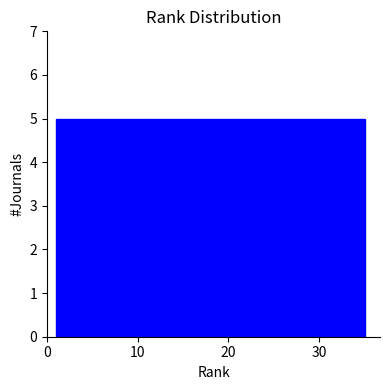

How tall is the bar that spans 16 to 20 on the x-axis? Neither the bar edges nor the heights are printed on the chart, so give them approximately, as read against the axes.

5